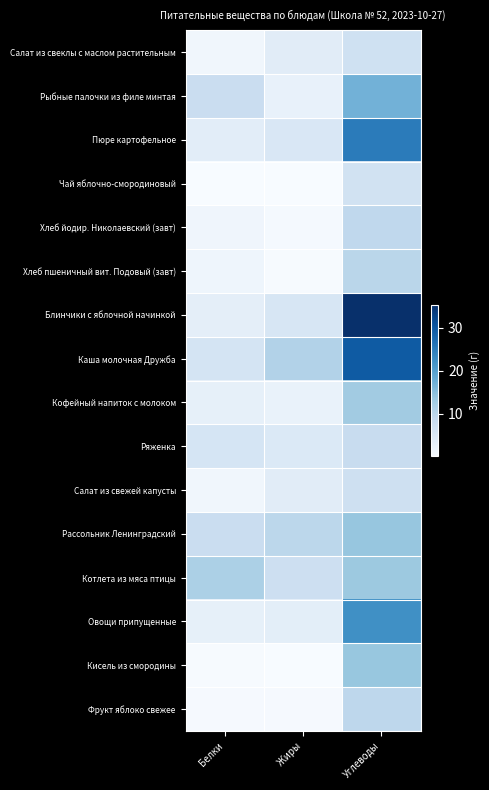

Reading right to left, transcribe all the data shown in this chart.

Салат из свеклы с маслом растительным: Углеводы=7.2	Жиры=4.0	Белки=1.2
Рыбные палочки из филе минтая: Углеводы=17.1	Жиры=2.7	Белки=8.1
Пюре картофельное: Углеводы=25.1	Жиры=5.4	Белки=3.7
Чай яблочно-смородиновый: Углеводы=6.8	Жиры=0.0	Белки=0.1
Хлеб йодир. Николаевский (завт): Углеводы=9.5	Жиры=0.5	Белки=1.5
Хлеб пшеничный вит. Подовый (завт): Углеводы=10.2	Жиры=0.2	Белки=1.6
Блинчики с яблочной начинкой: Углеводы=35.4	Жиры=5.6	Белки=3.5
Каша молочная Дружба: Углеводы=29.6	Жиры=11.0	Белки=6.4
Кофейный напиток с молоком: Углеводы=12.8	Жиры=2.5	Белки=3.1
Ряженка: Углеводы=8.4	Жиры=5.0	Белки=6.0
Салат из свежей капусты: Углеводы=7.5	Жиры=4.0	Белки=1.3
Рассольник Ленинградский: Углеводы=14.0	Жиры=9.9	Белки=8.1
Котлета из мяса птицы: Углеводы=13.3	Жиры=7.5	Белки=11.6
Овощи припущенные: Углеводы=22.4	Жиры=3.5	Белки=2.9
Кисель из смородины: Углеводы=13.7	Жиры=0.1	Белки=0.3
Фрукт яблоко свежее: Углеводы=9.8	Жиры=0.4	Белки=0.4